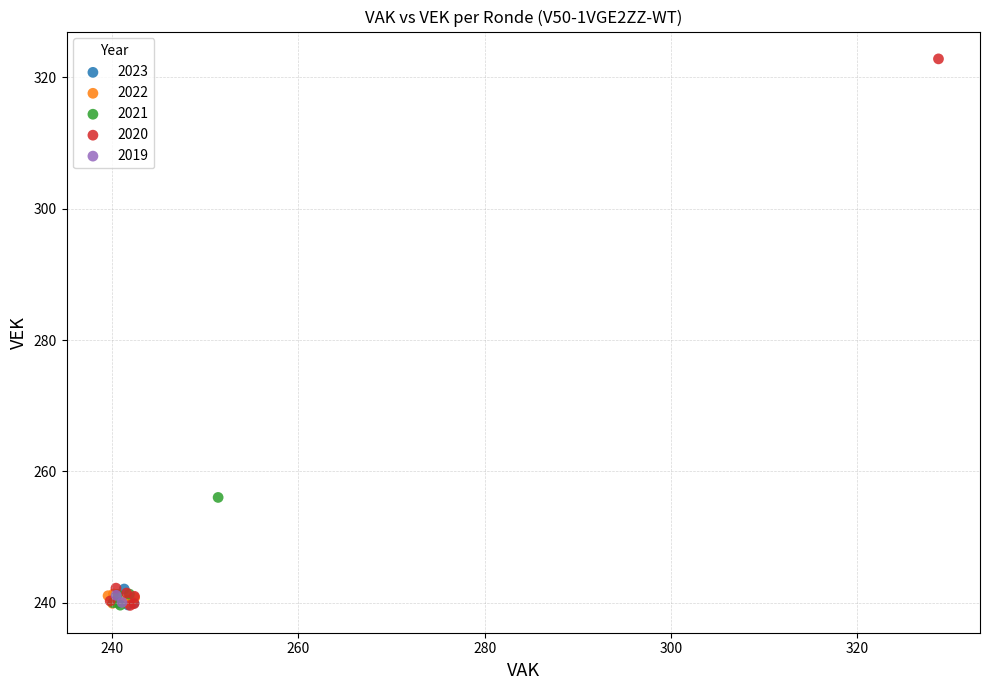

Which series reaches the maximum Y coordinate?

2020